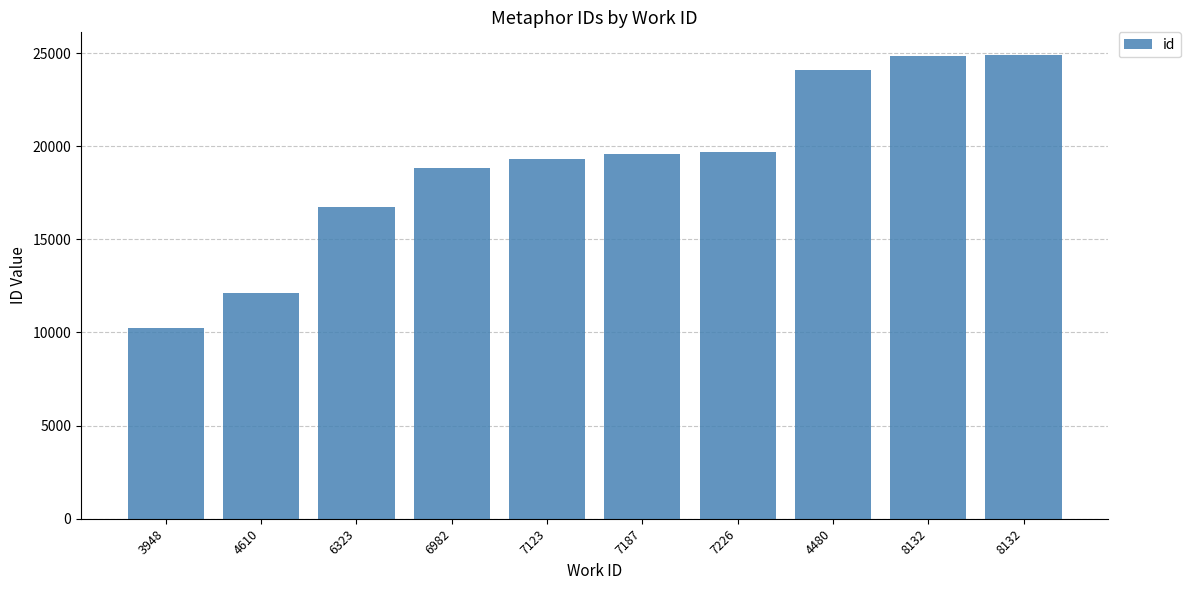

What is the ratio of the value at 6982 to the value at 8132?

0.8